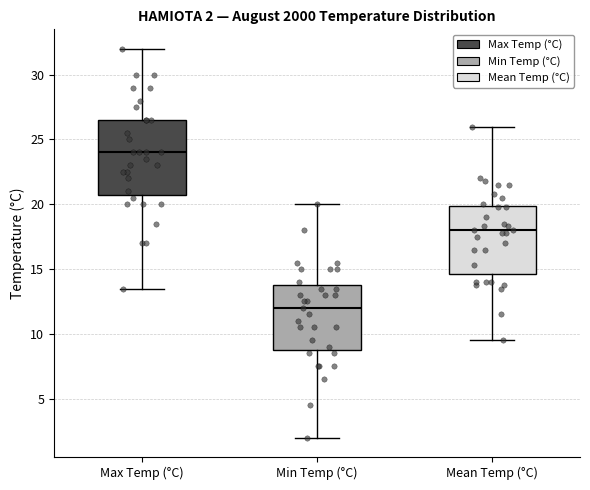

Which box's median line is the lowest?

Min Temp (°C)